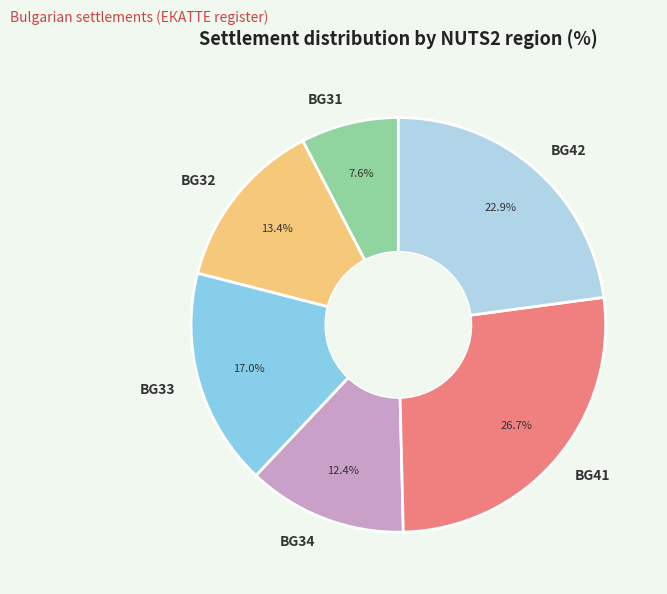

Approximately how many times larger is the value at BG42 compared to BG33?

1.3